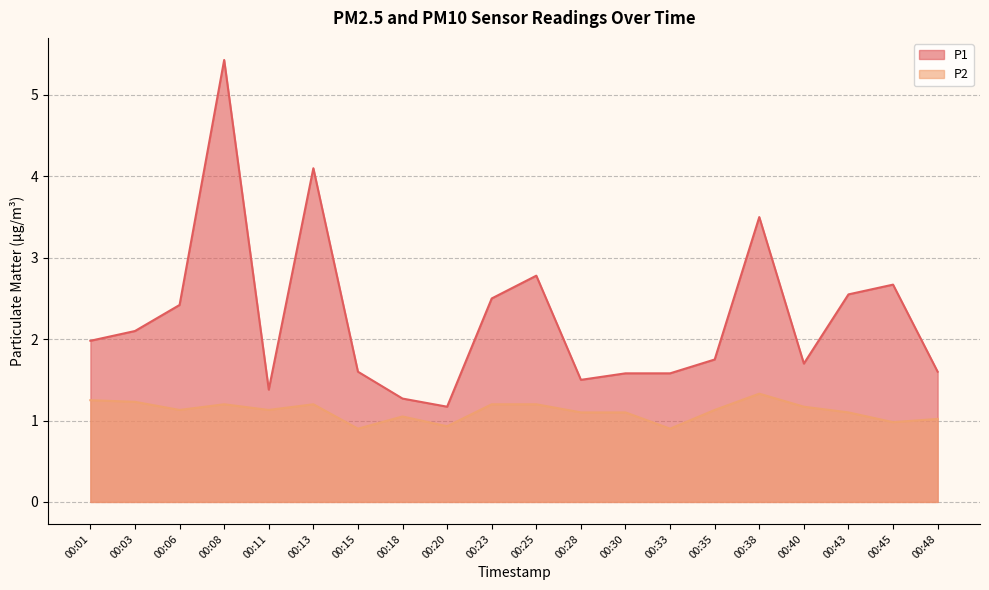

Which series changed the most between 00:03 and 00:30?

P1